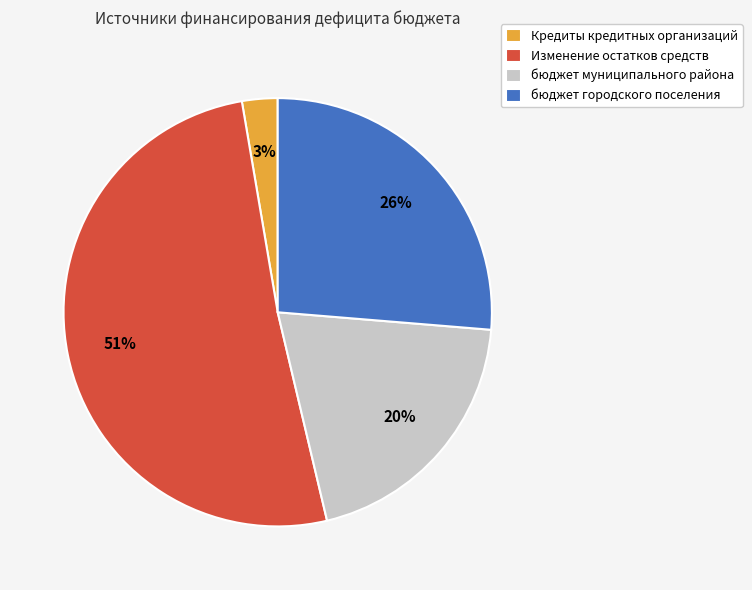

Is there a majority slice in this chart?

Yes